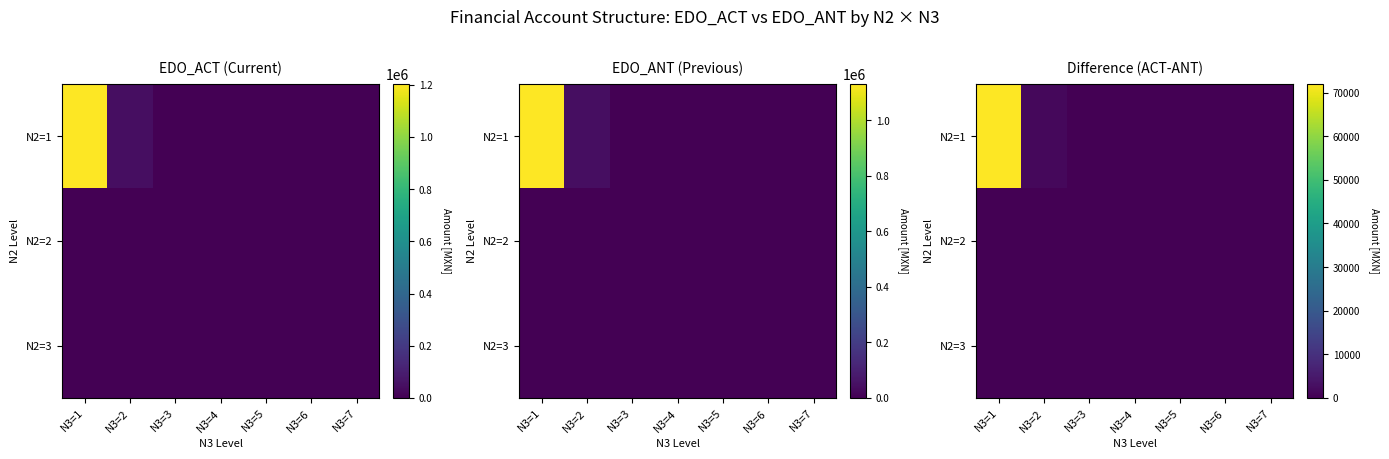

Which series has the largest total across all categories?

N2=1